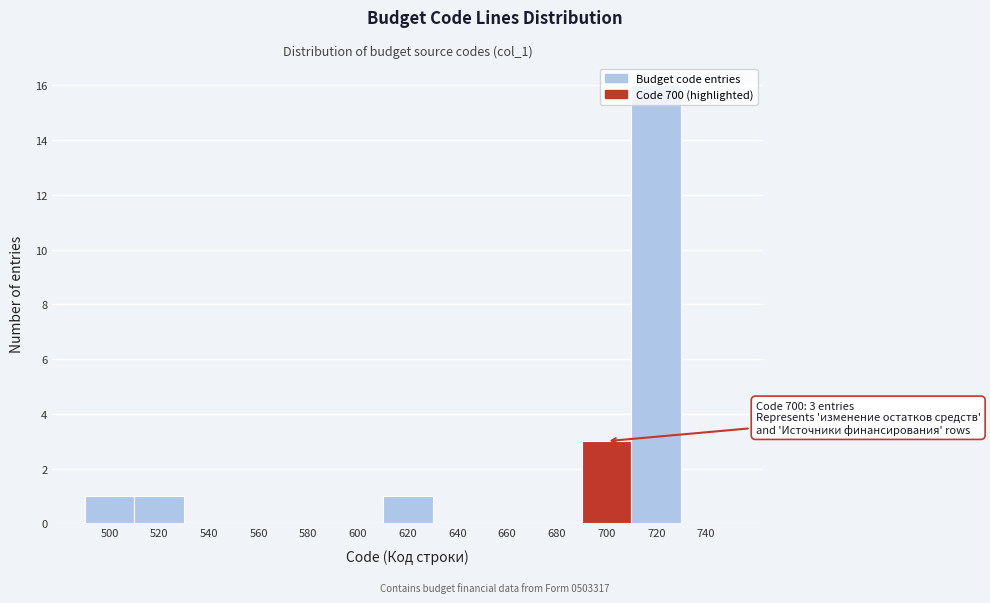

Over which range of the x-axis is the bar tallest?

710 to 730